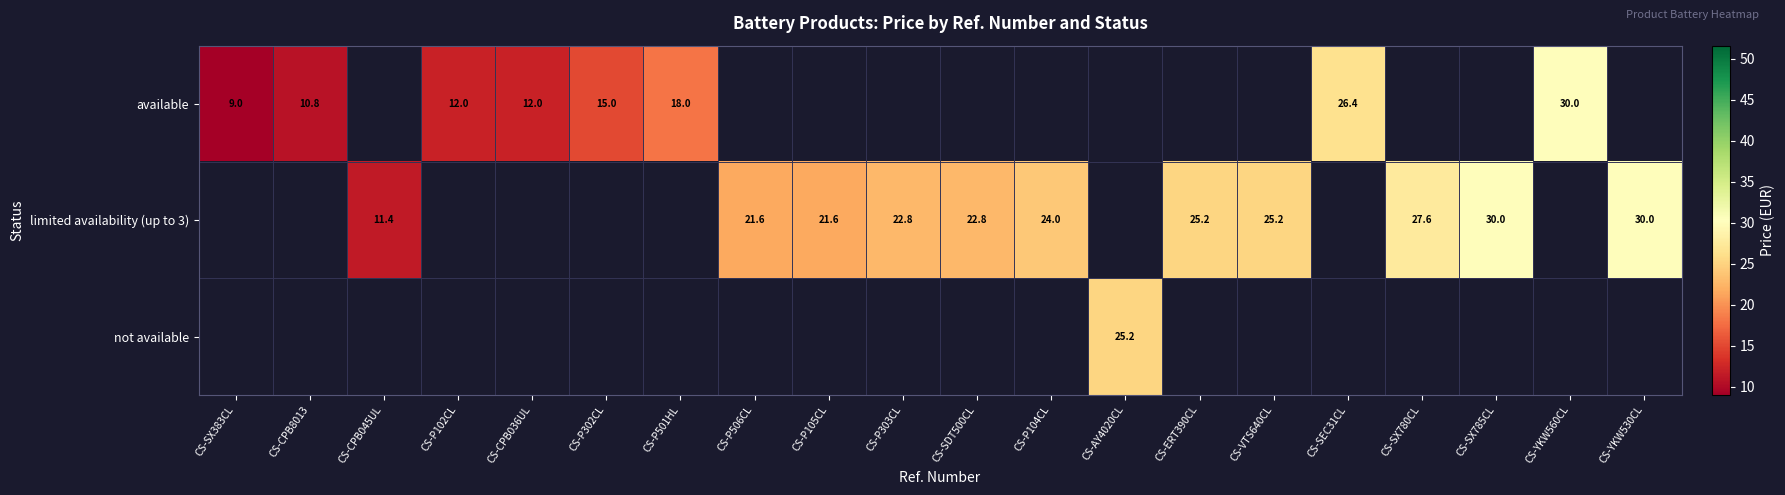

The value of limited availability (up to 3) at CS-P506CL is 21.6. True or false?

True